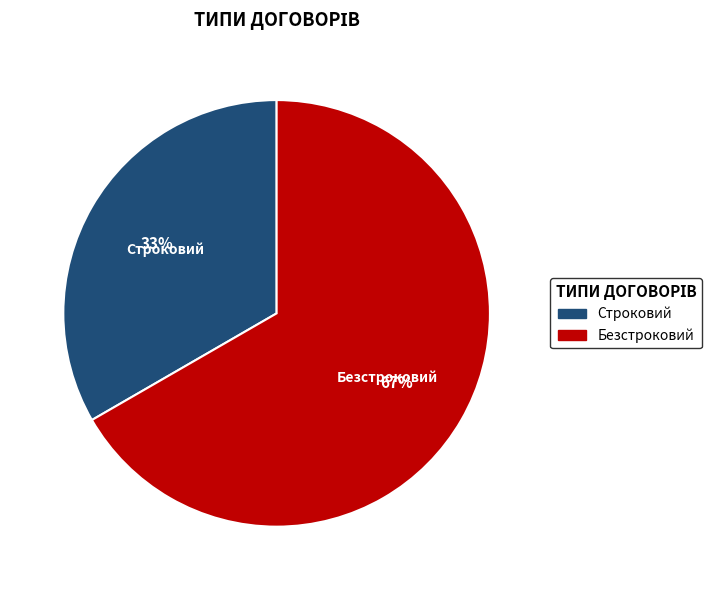

Combined, do Строковий and Безстроковий account for over 50%?

Yes